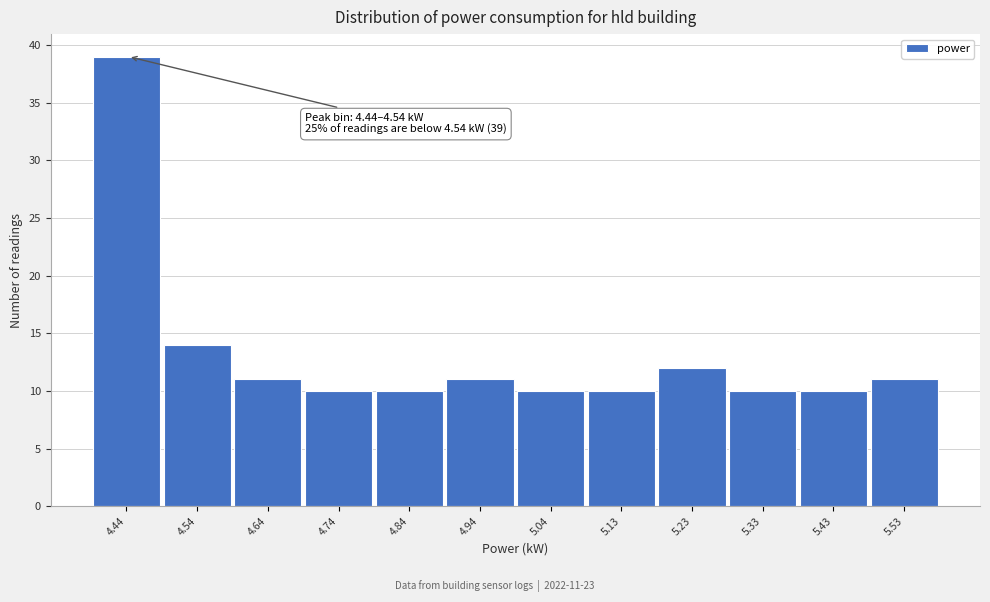

Reading left to right, list all the values displayed in this chart.

4.44=39	4.54=14	4.64=11	4.74=10	4.84=10	4.94=11	5.04=10	5.13=10	5.23=12	5.33=10	5.43=10	5.53=11